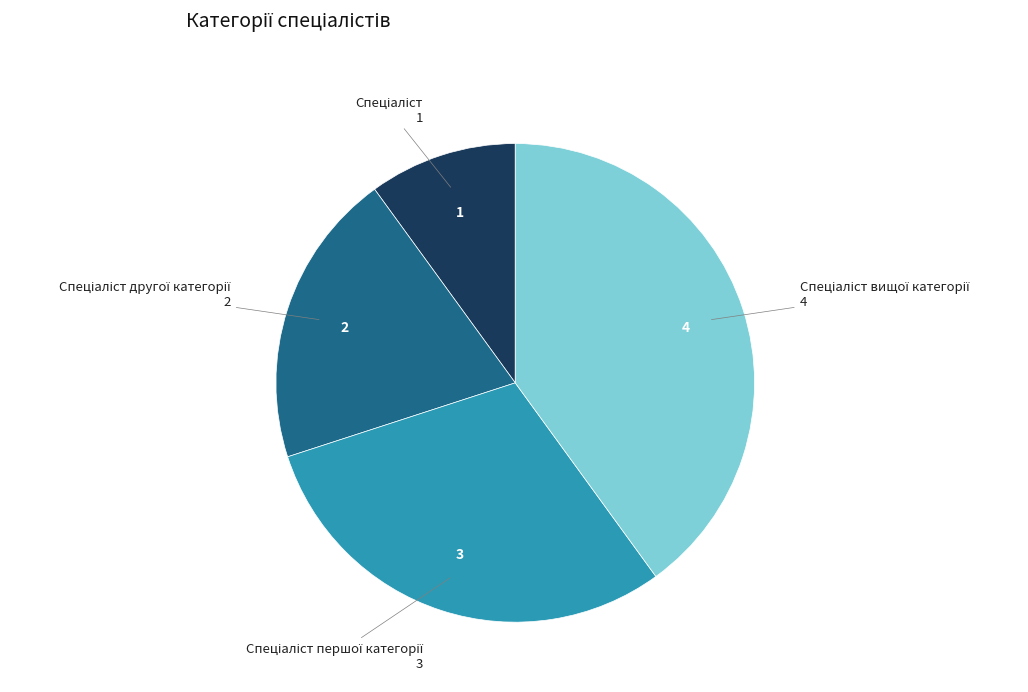

Is there any slice that represents more than half of the pie?

No